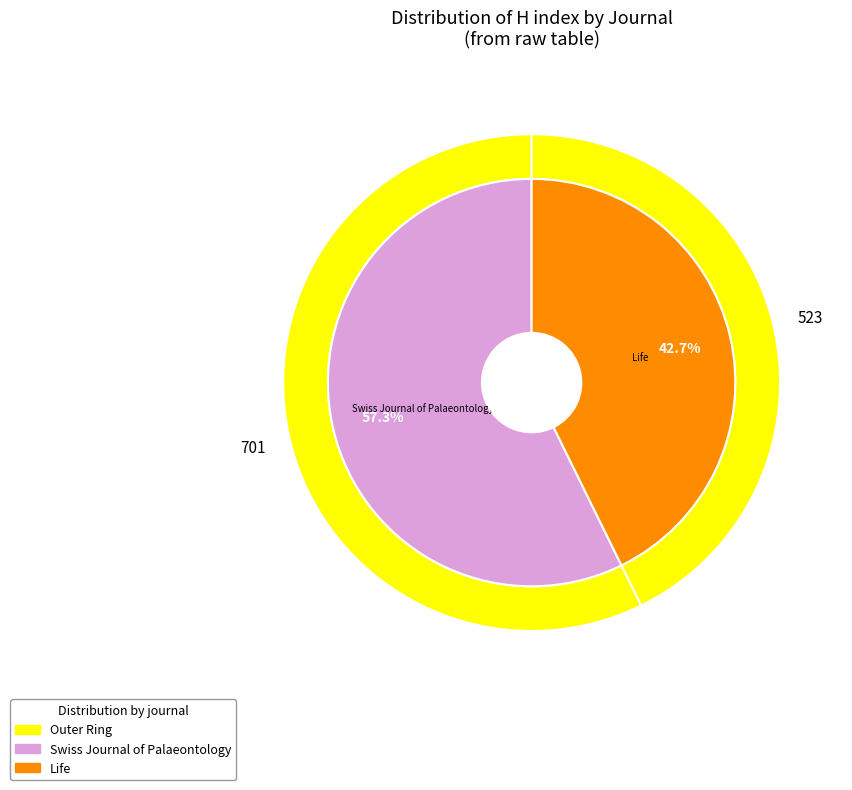

The Swiss Journal of Palaeontology slice represents 67% of the pie. True or false?

False